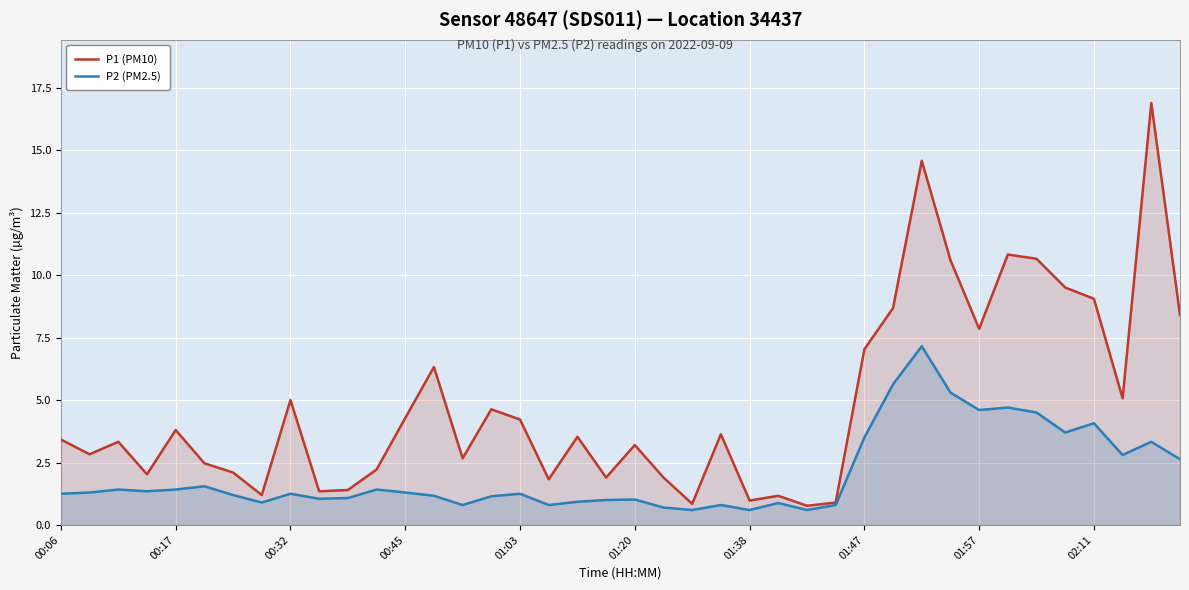

Where does the P1 (PM10) series first go above 3?

00:06